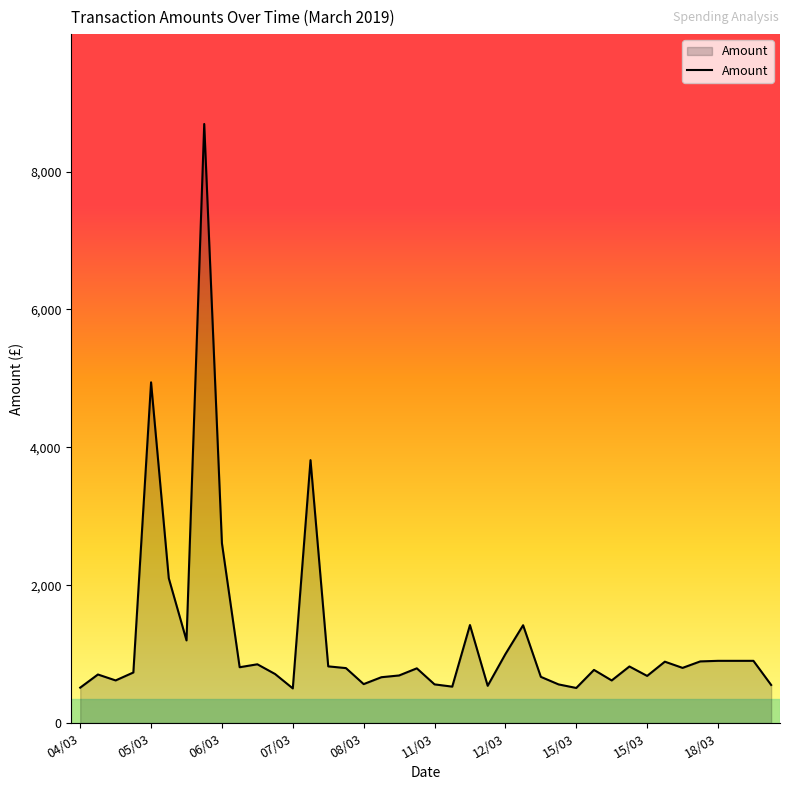

What is the maximum value shown in the chart?

8690.4